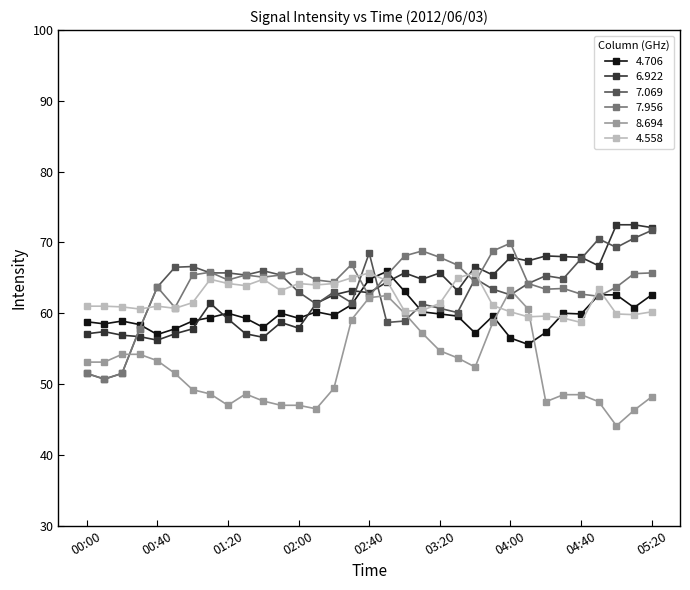

What is the lowest value of the 6.922 series?

56.2